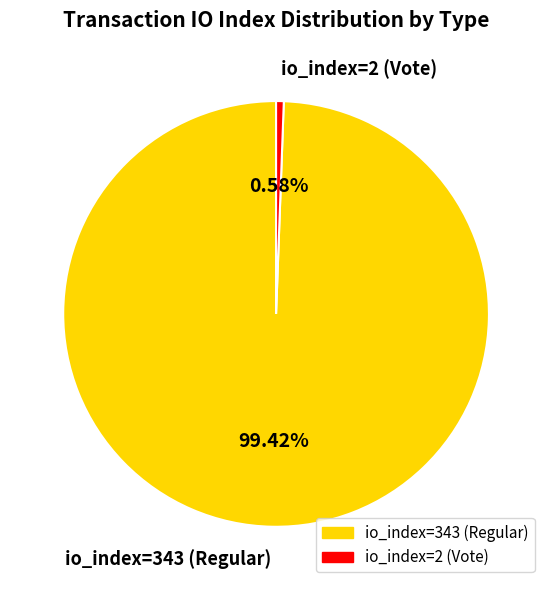

How many segments does this pie chart have?

2